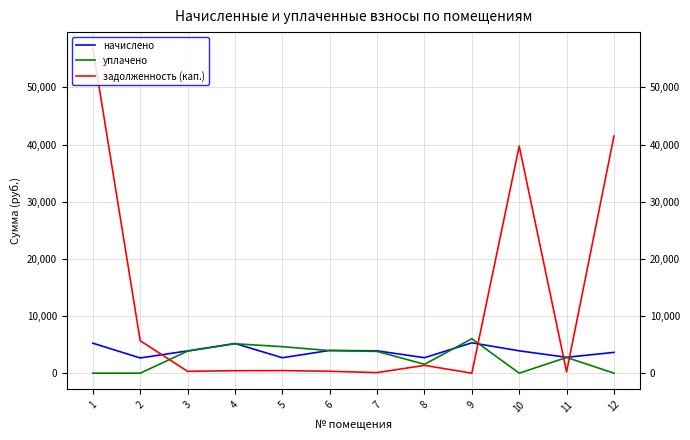

How many times do начислено and задолженность (кап.) cross each other?

4